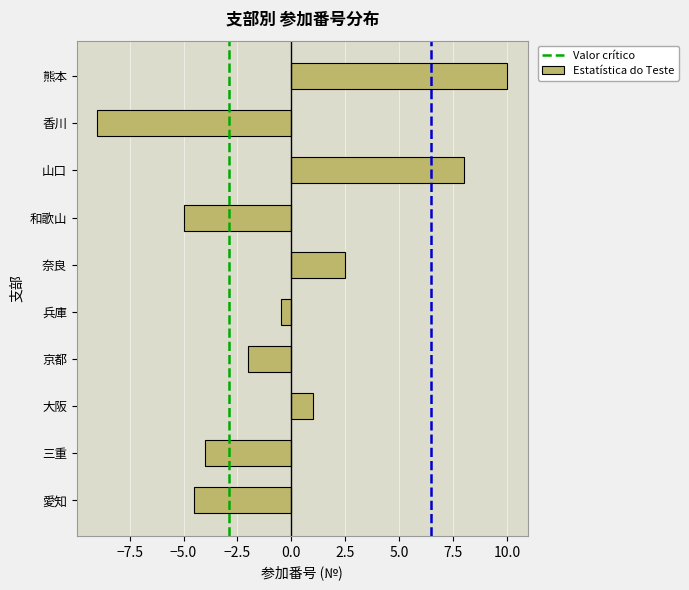

Reading bottom to top, list all the values displayed in this chart.

-4.5	-4.0	1.0	-2.0	-0.5	2.5	-5.0	8.0	-9.0	10.0